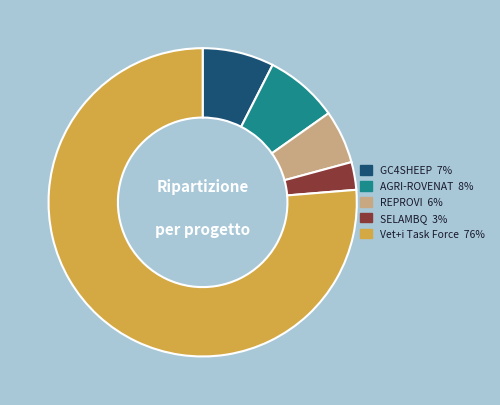

Is there any slice that represents more than half of the pie?

Yes